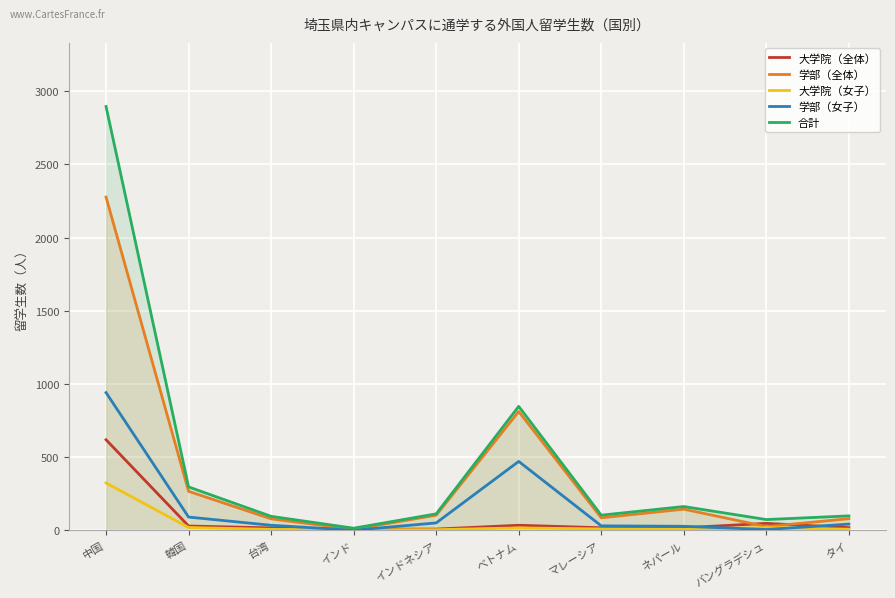

What is the label of the 8th point from the left?

ネパール